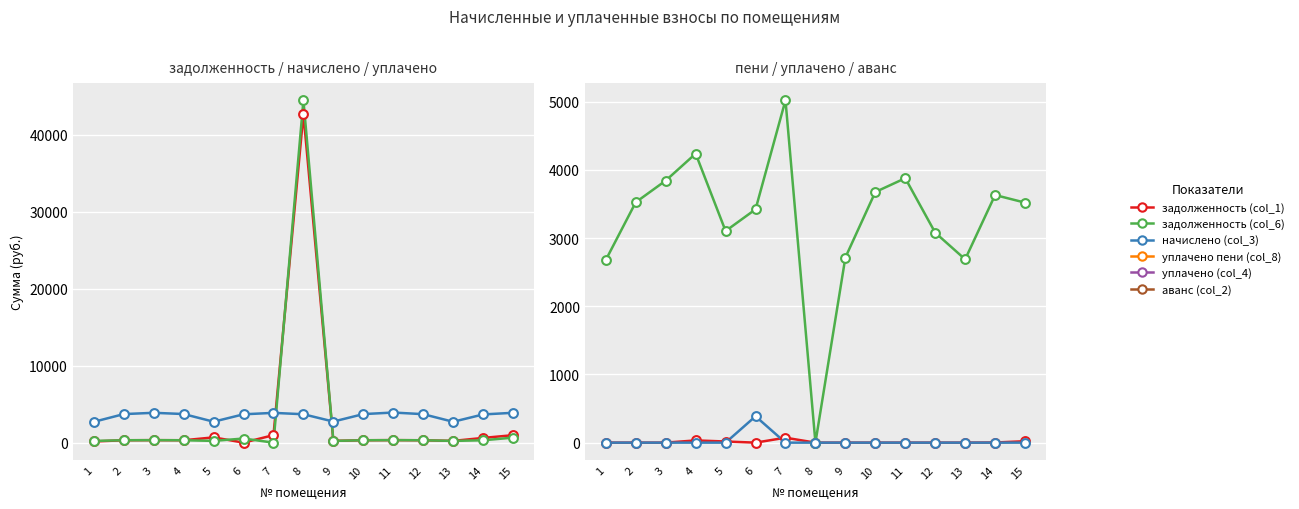

Which series has the widest spread of Y values?

задолженность (col_6)